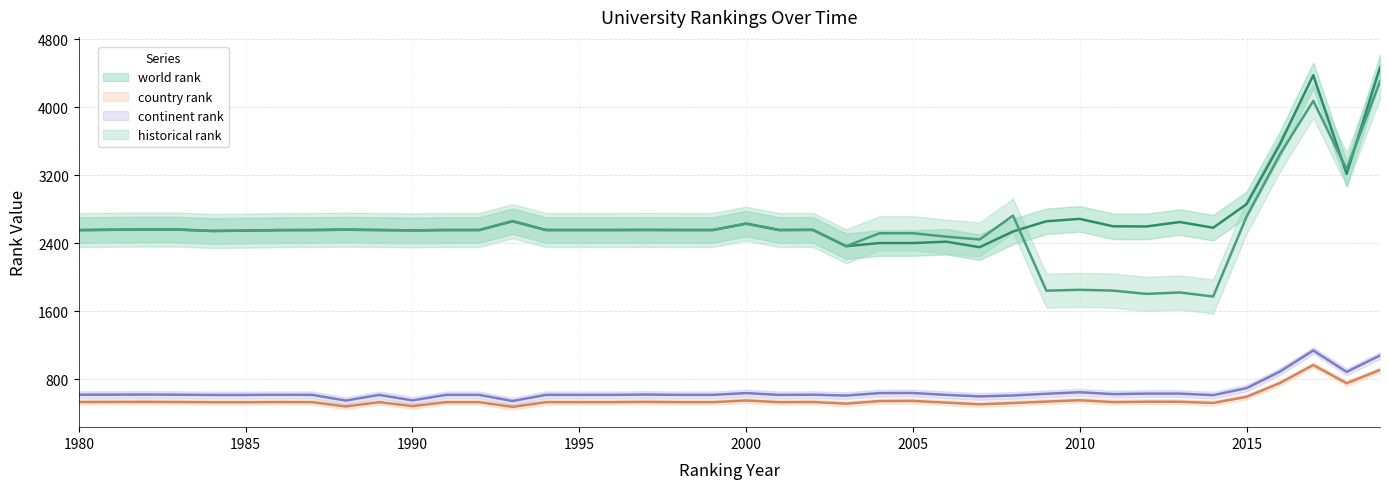

Where is country rank nearest to the value 722?

2018